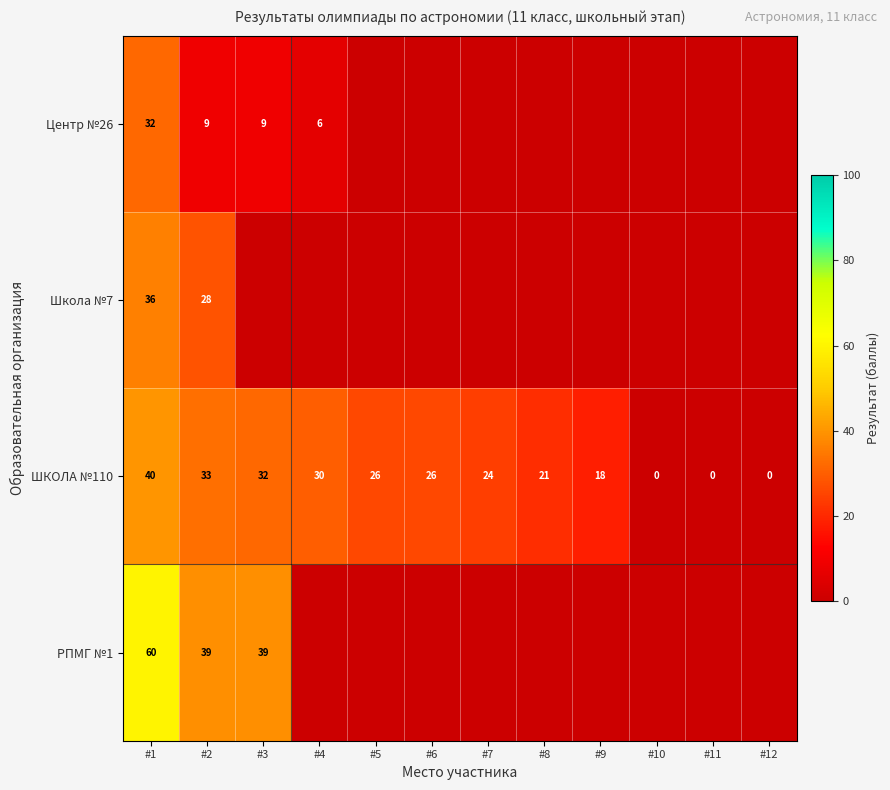

Rank the series at #1 from highest to lowest value.

РПМГ №1, ШКОЛА №110, Школа №7, Центр №26